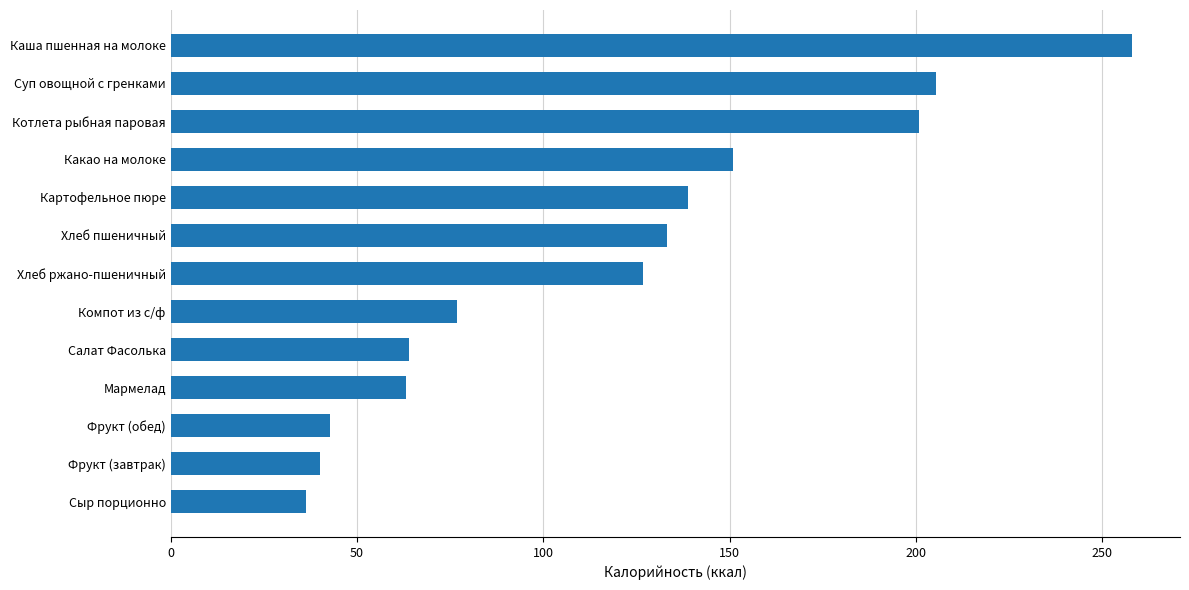

The chart shows a value of 40.0 at Фрукт (завтрак). True or false?

True